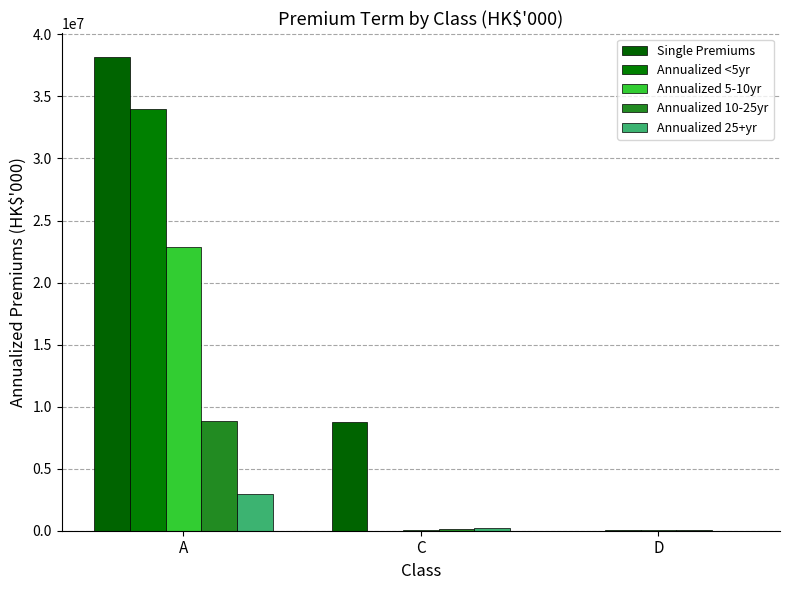

Reading left to right, what are all the values shown in this chart?

Single Premiums: A=38175165	C=8755632	D=0
Annualized <5yr: A=34019933	C=758	D=61020
Annualized 5-10yr: A=22866471	C=25457	D=24777
Annualized 10-25yr: A=8847763	C=125759	D=86760
Annualized 25+yr: A=2929502	C=234701	D=3115